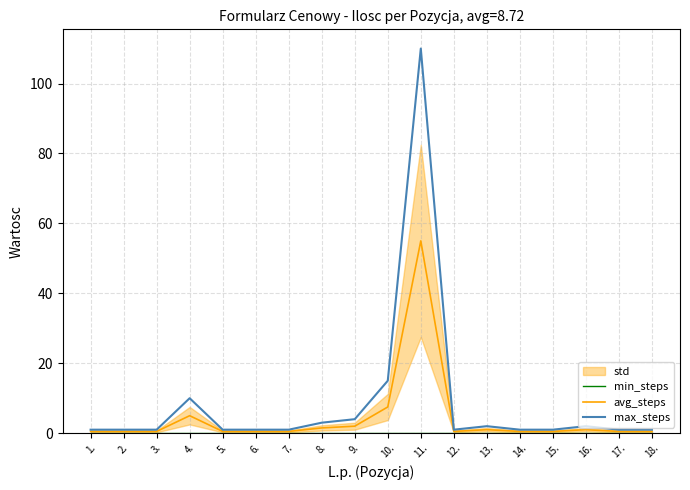

At which label does avg_steps reach its minimum?

1.